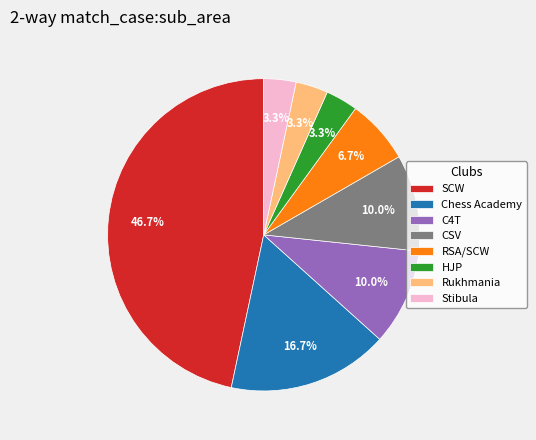

Between RSA/SCW and HJP, which is larger?

RSA/SCW